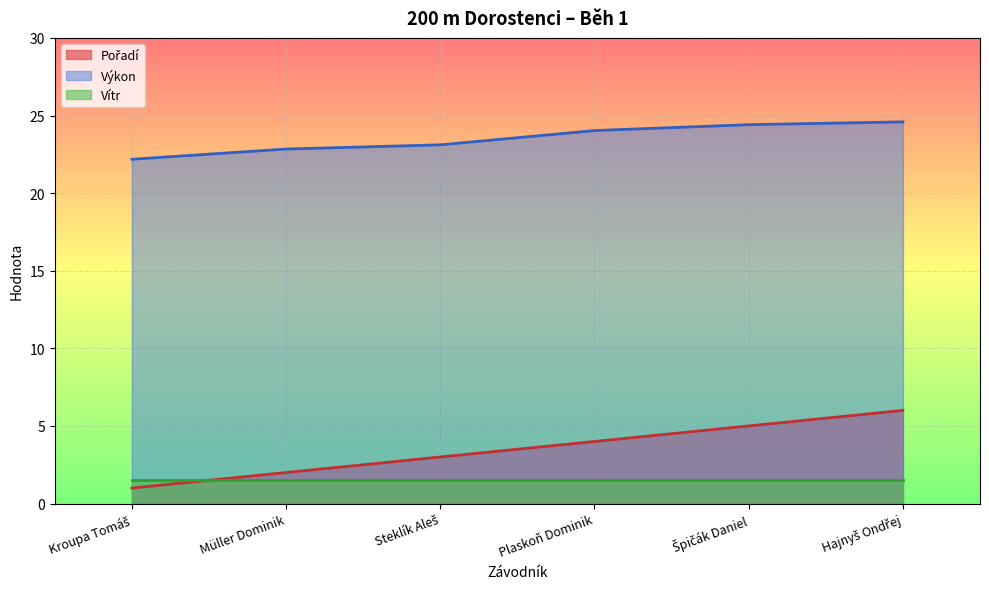

What is the difference between the highest and lowest values at Müller Dominik?

21.3